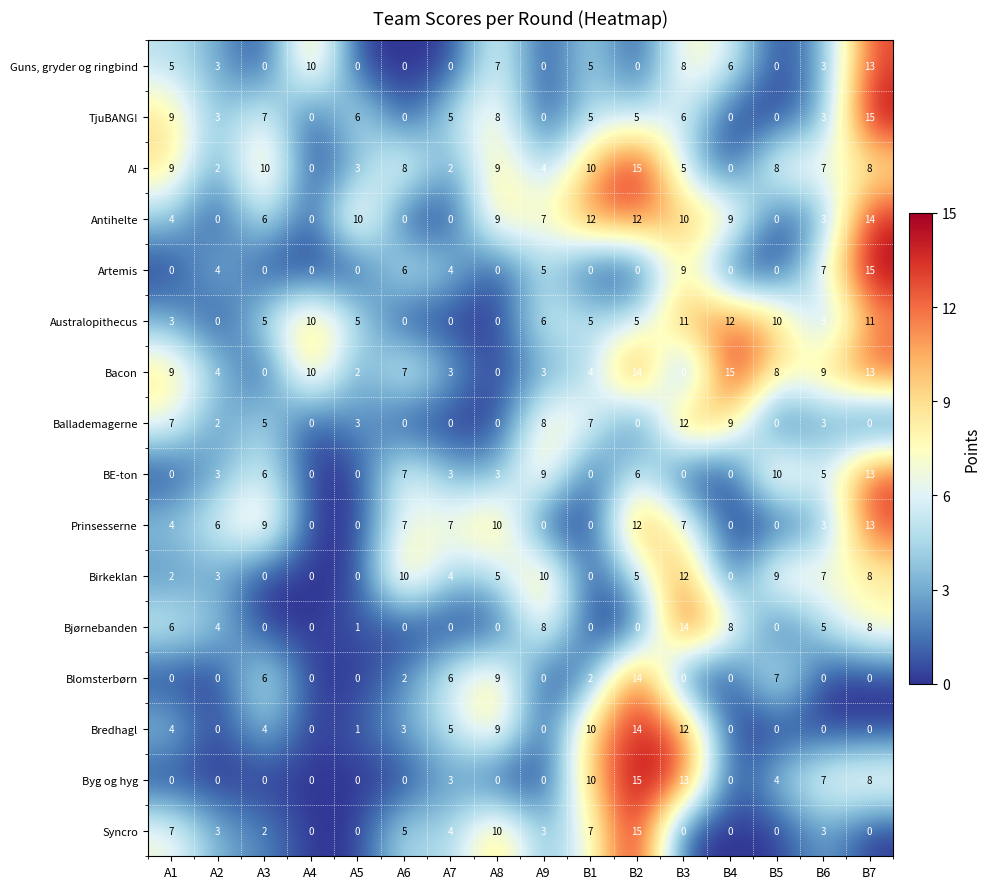

At which category is the sum across all series the highest?

B7